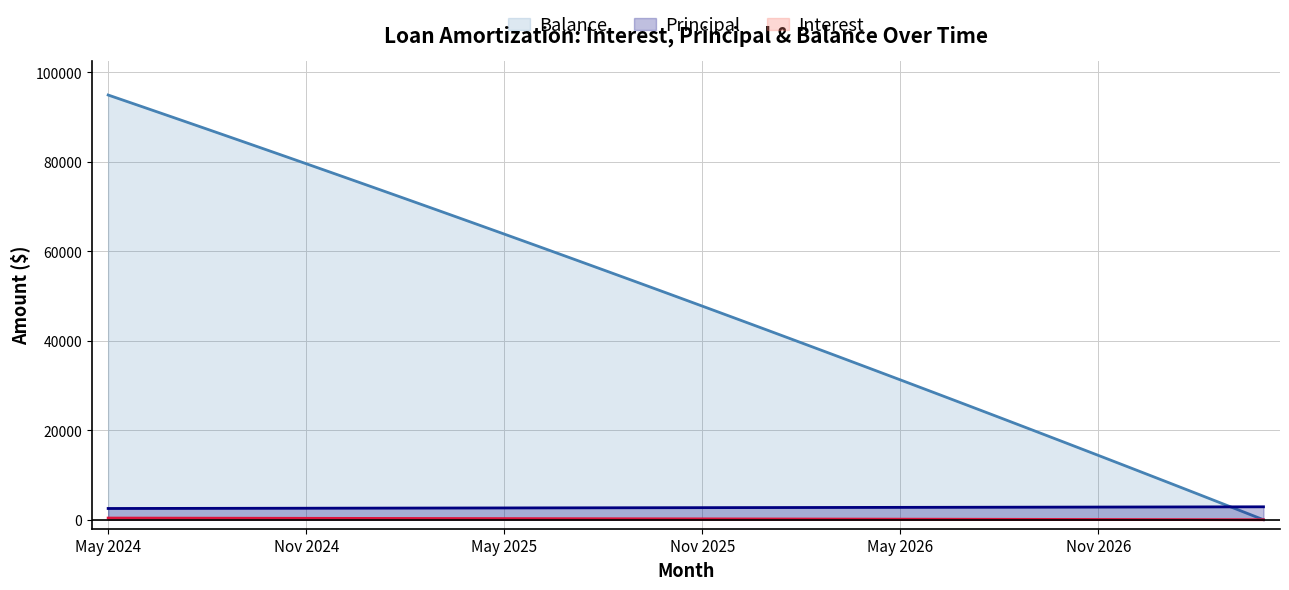

What is the average value of the Interest series?

202.9